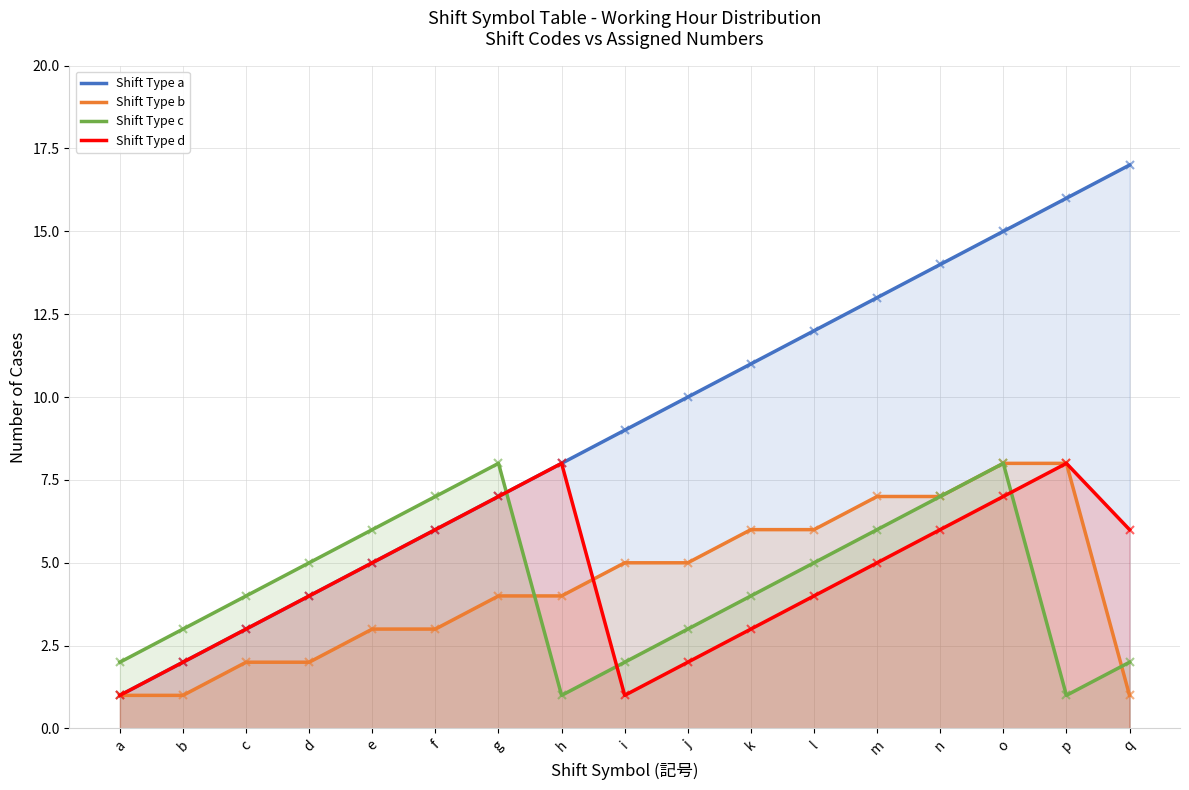

Where does the Shift Type b series first go above 4?

i